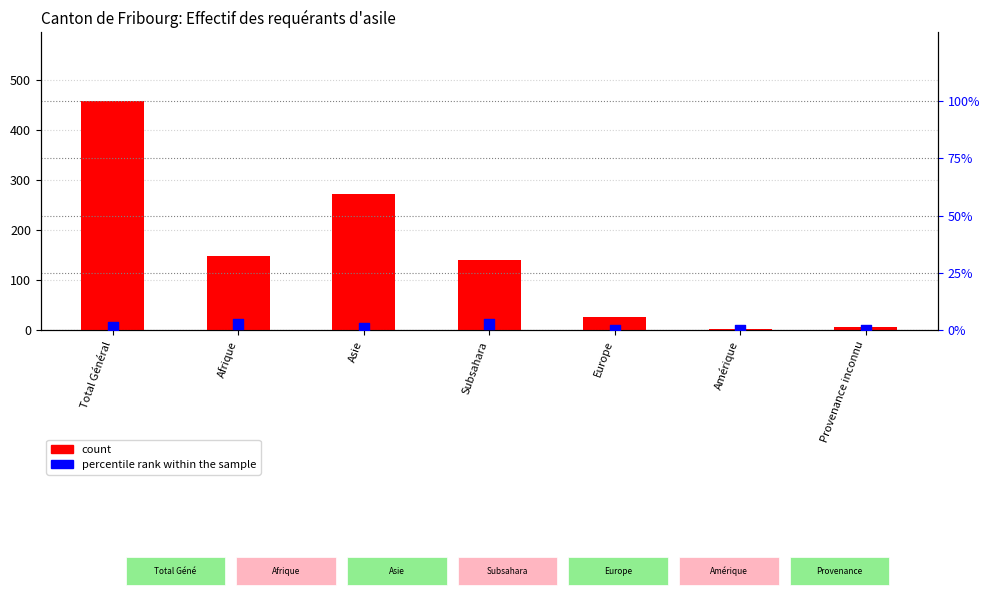

What are all the series names shown in the legend?

count, percentile rank within the sample